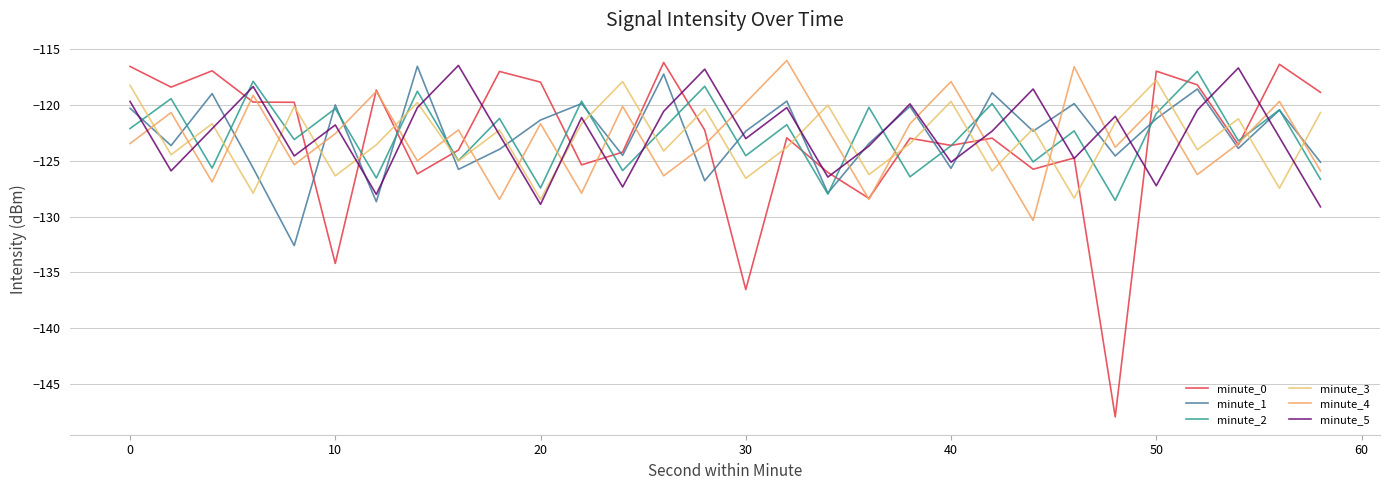

Which series ends up on top after the final intersection of minute_1 and minute_5?

minute_1